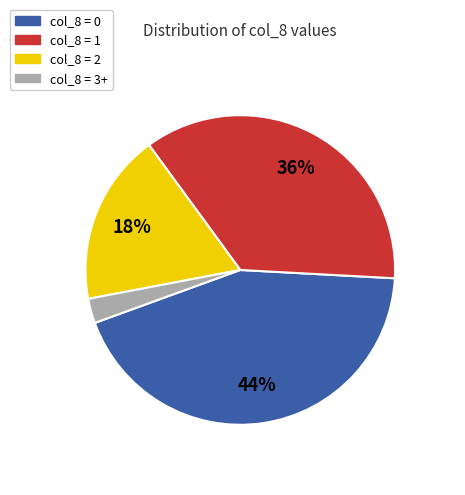

What is the smallest slice in the pie chart?

col_8 = 3+